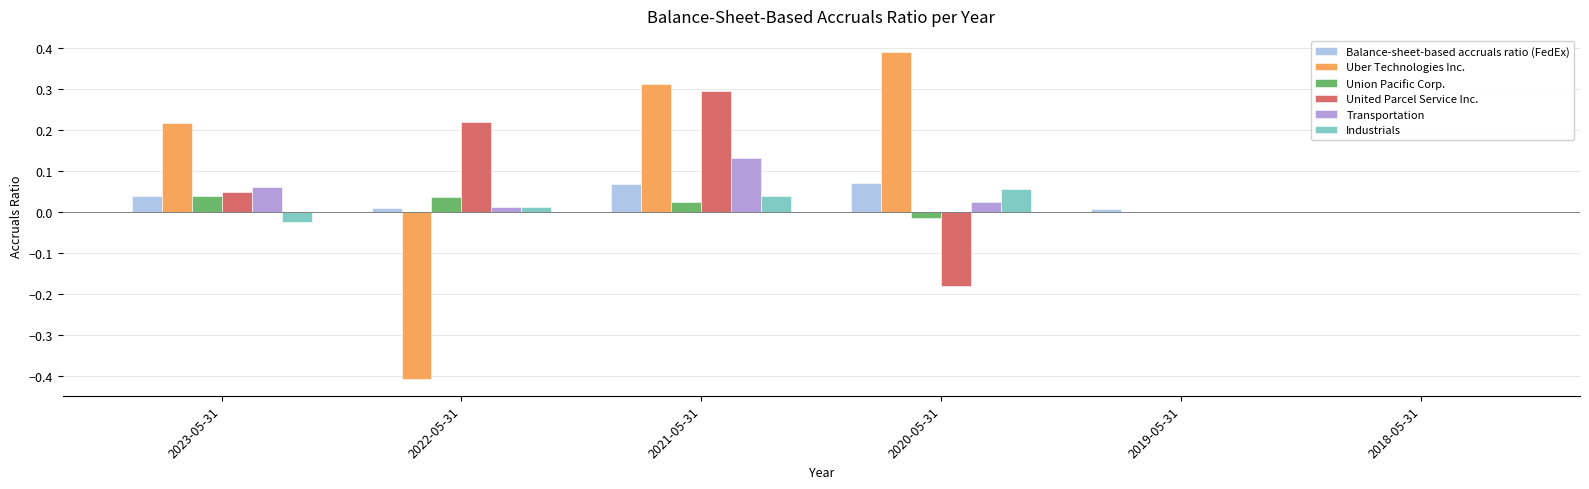

Which series changed the most between 2020-05-31 and 2019-05-31?

Uber Technologies Inc.